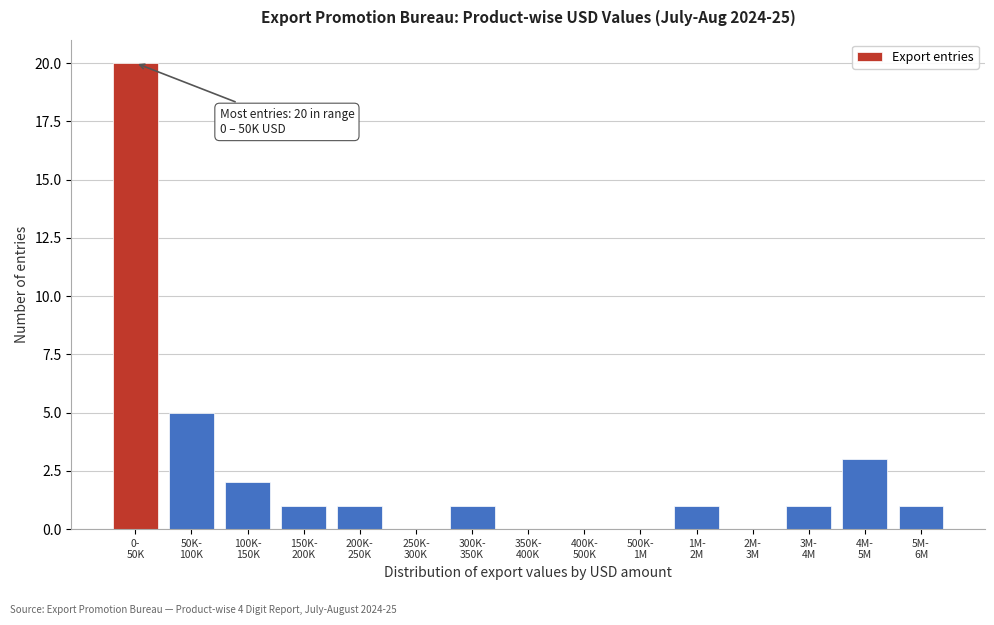

What is the greatest value displayed?

20